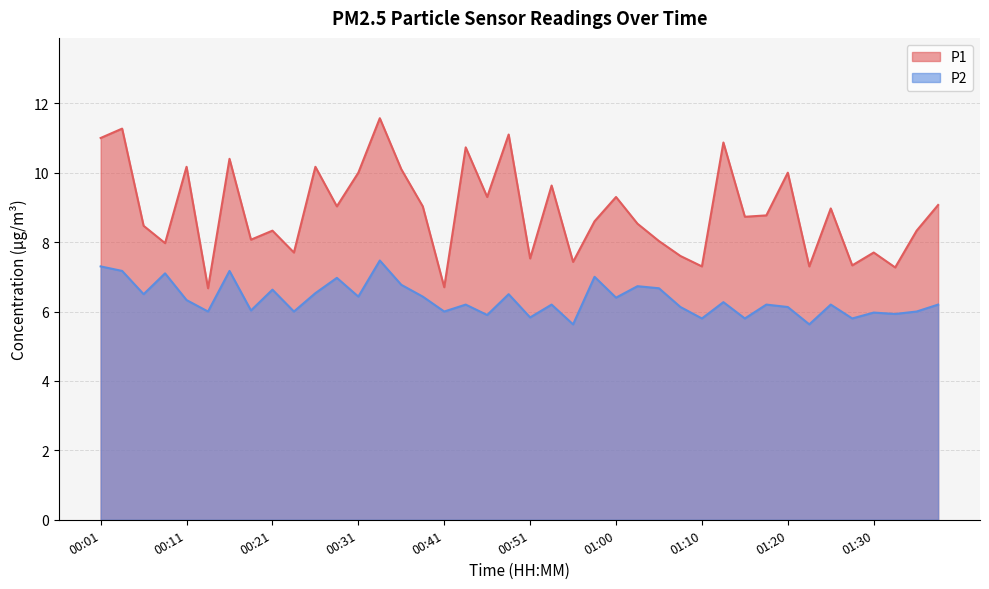

At which category is the sum across all series the highest?

00:34